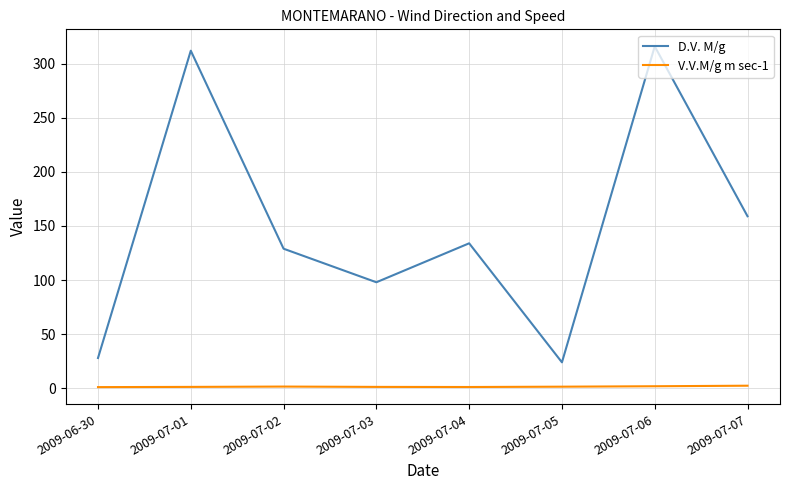

The value of D.V. M/g at 2009-06-30 is 28.0. True or false?

True